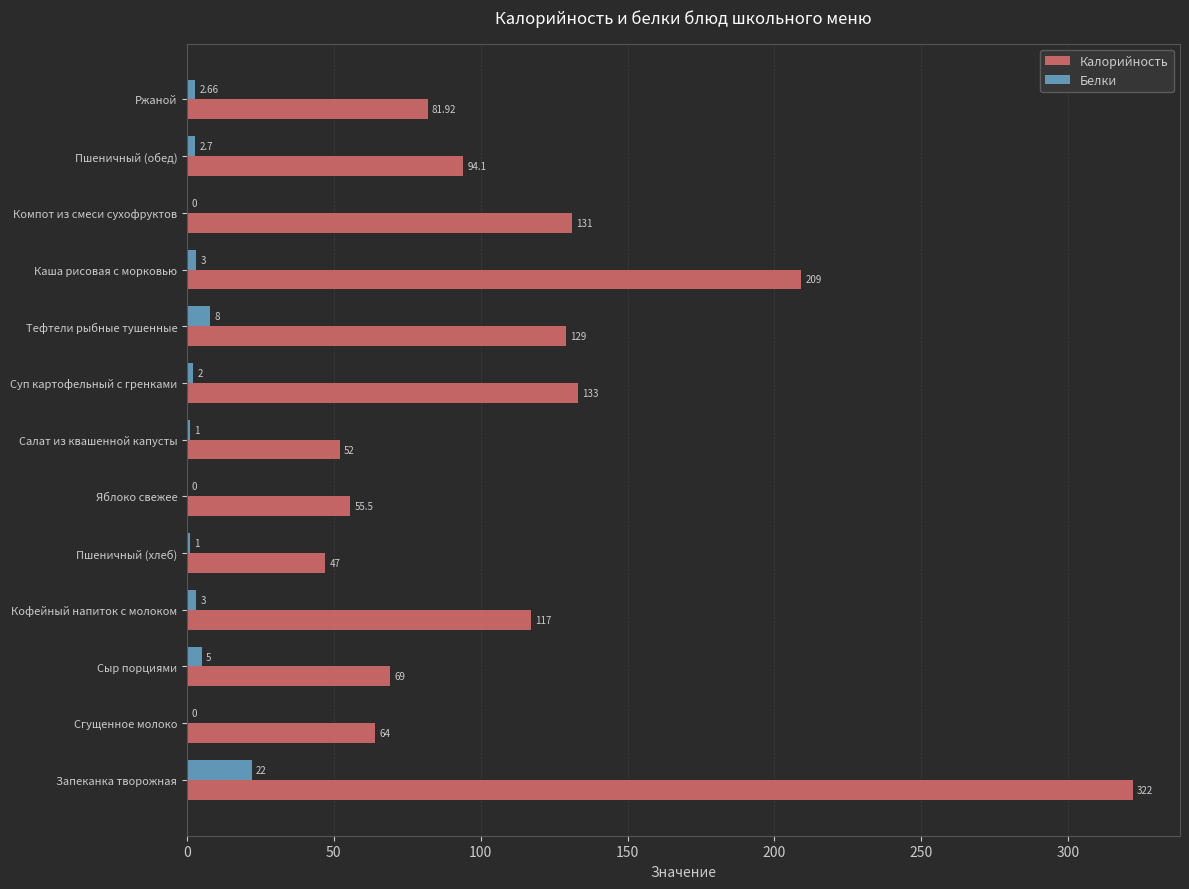

Which series has the largest range (max minus min)?

Калорийность